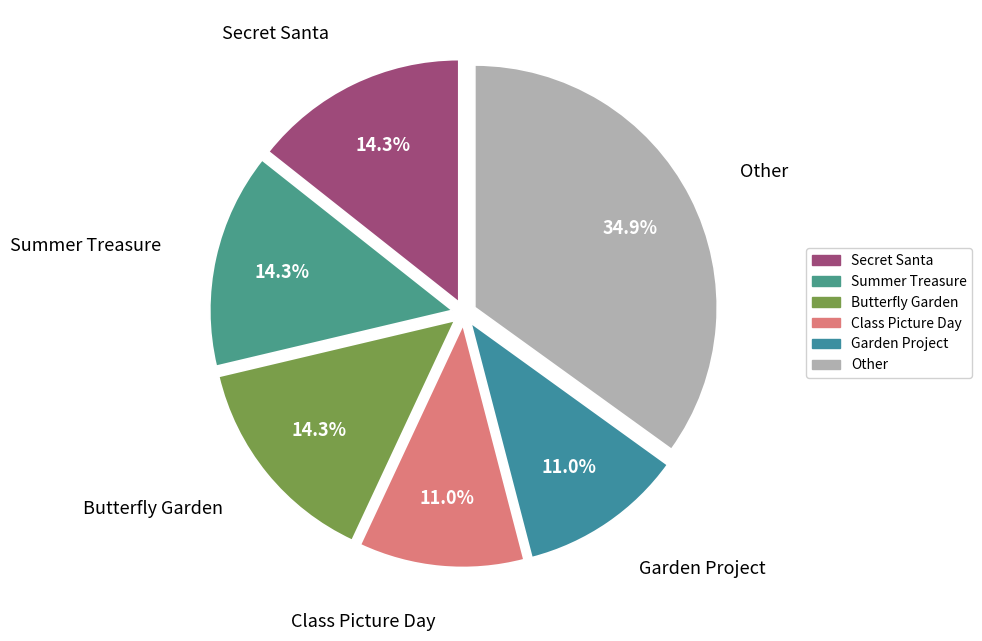

How many slices are in this pie chart?

6